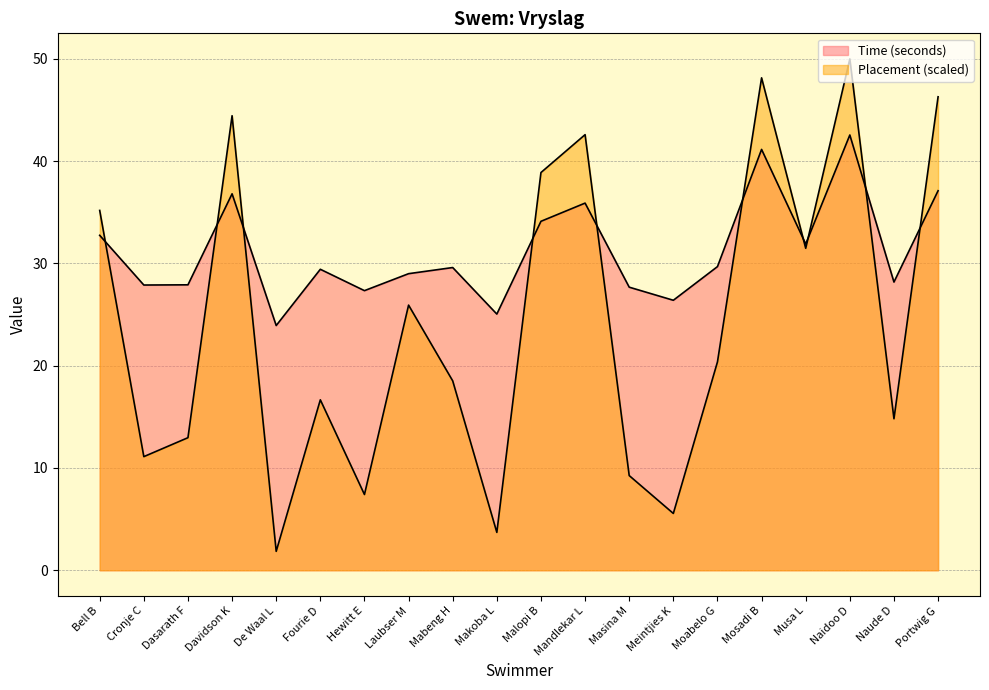

How many lines are shown in the chart?

2